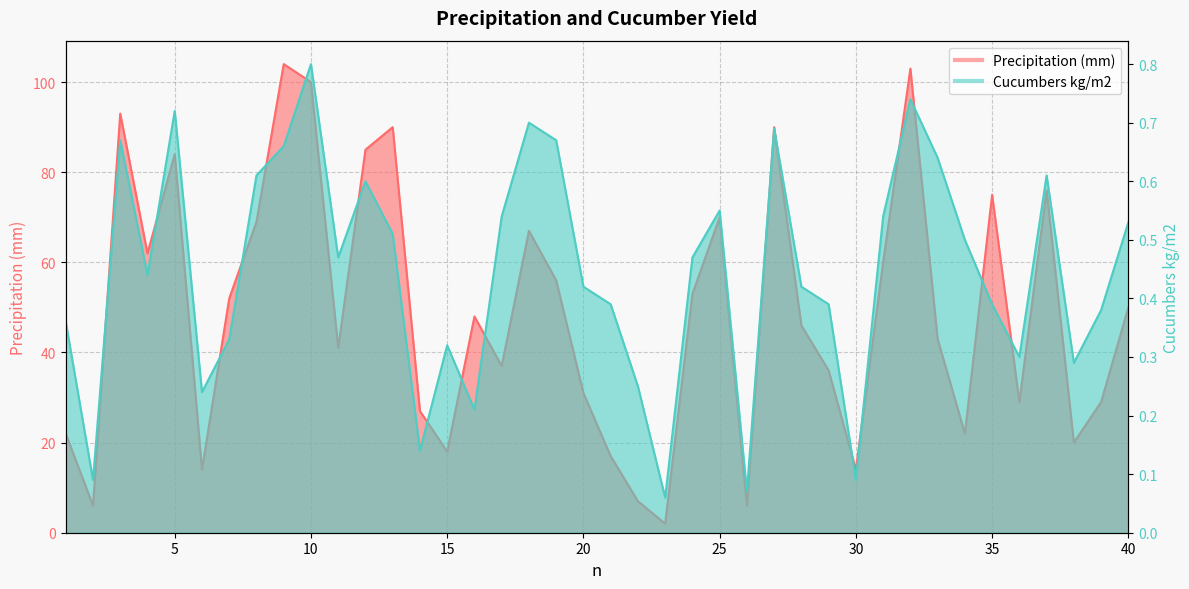

What is the average value of the Precipitation (mm) series?

48.9